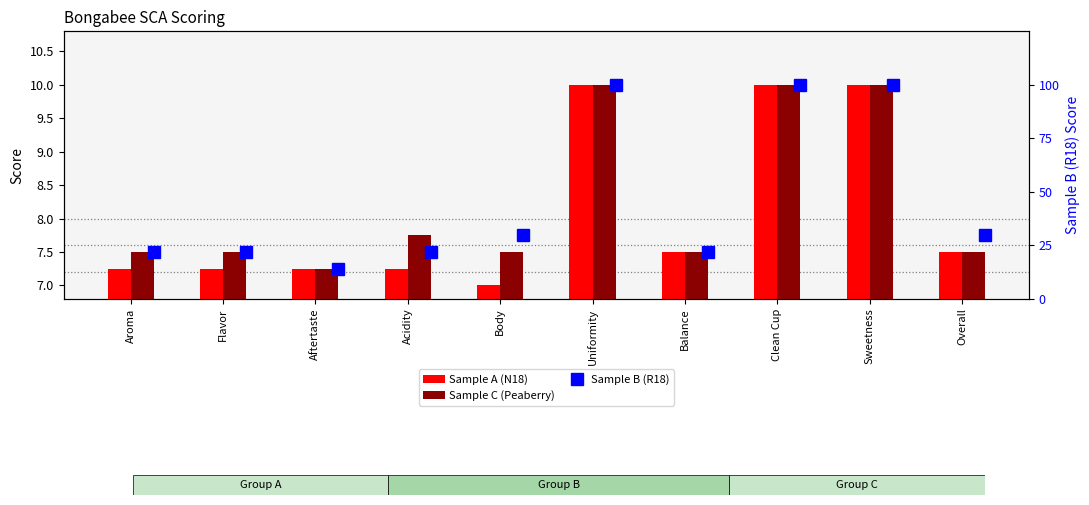

What is the sum of the Sample B (R18) values at Aroma and Uniformity?

121.9